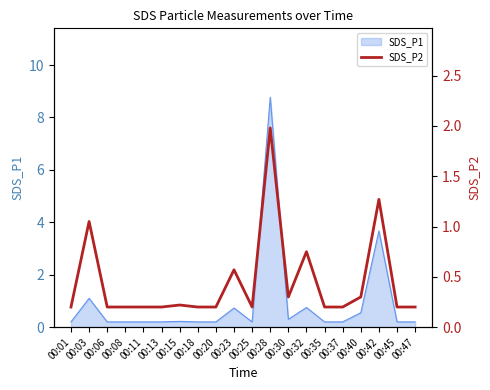

What is the value of the 11th point from the left?

0.2